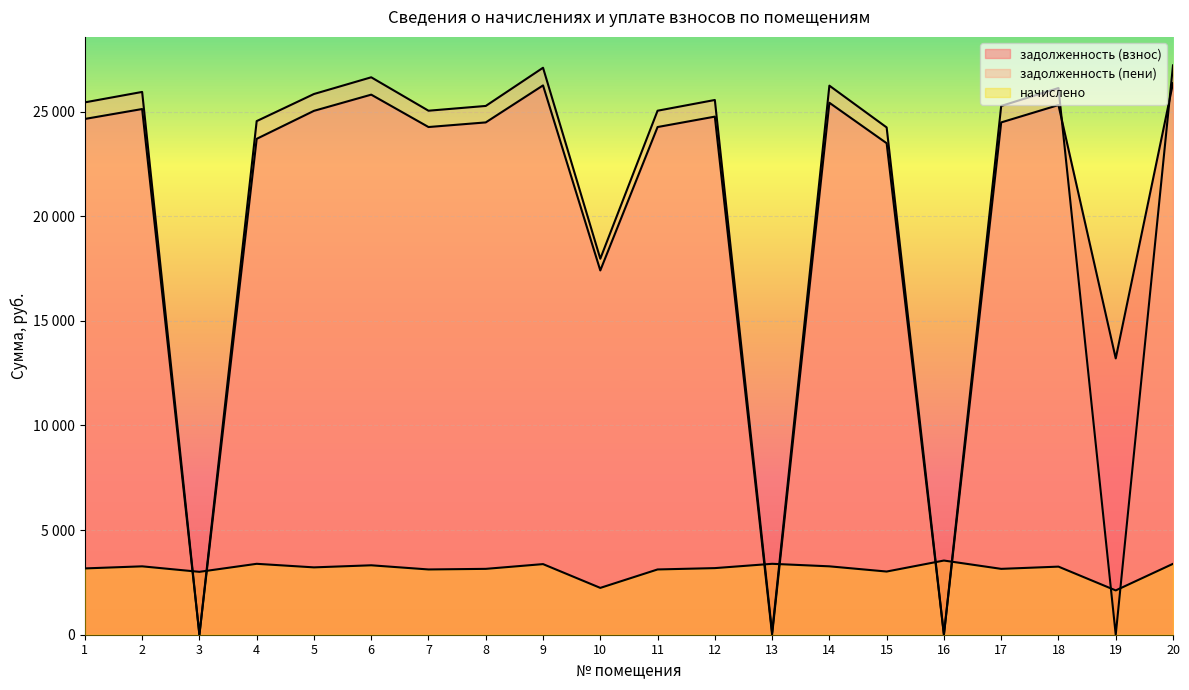

Rank the categories by задолженность (пени) value from highest to lowest.

20, 9, 6, 14, 18, 2, 5, 12, 1, 8, 17, 7, 11, 4, 15, 10, 13, 3, 16, 19